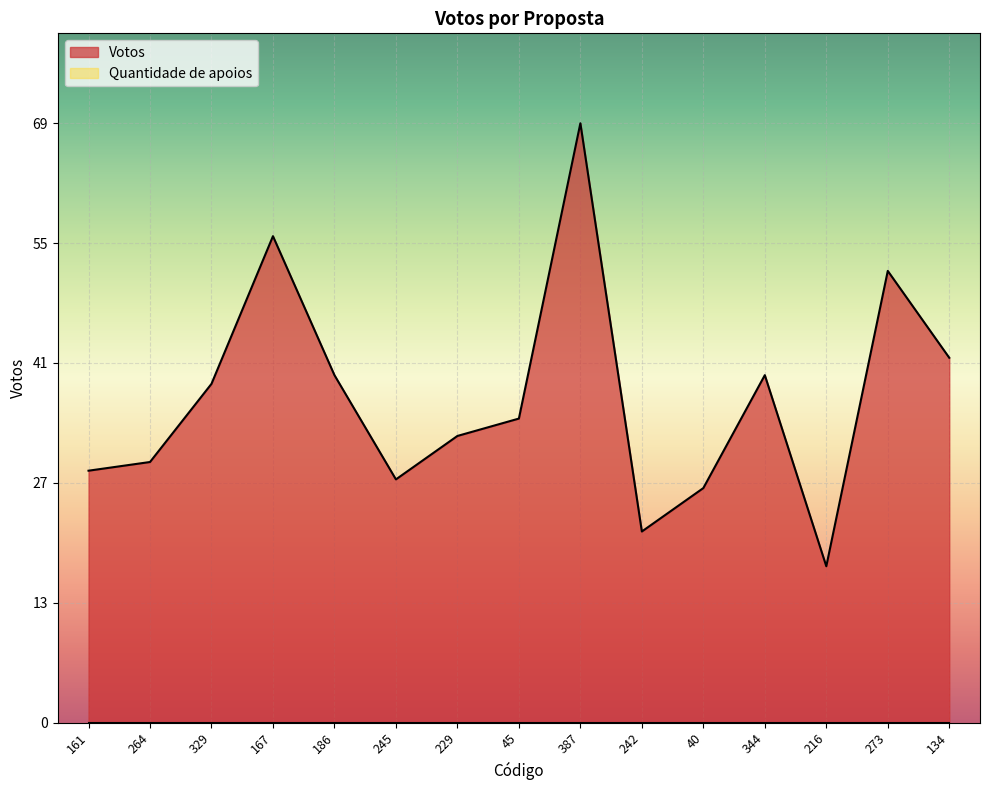

The chart shows a value of 69 at 387. True or false?

True